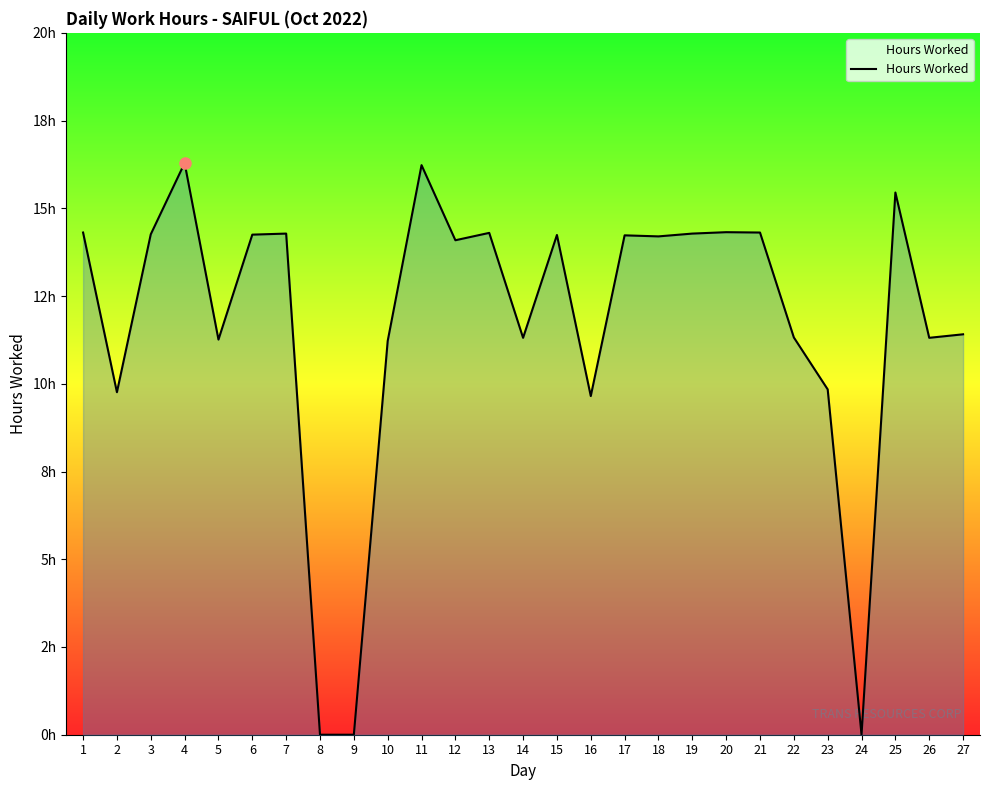

At which label is the value closest to 8?

16